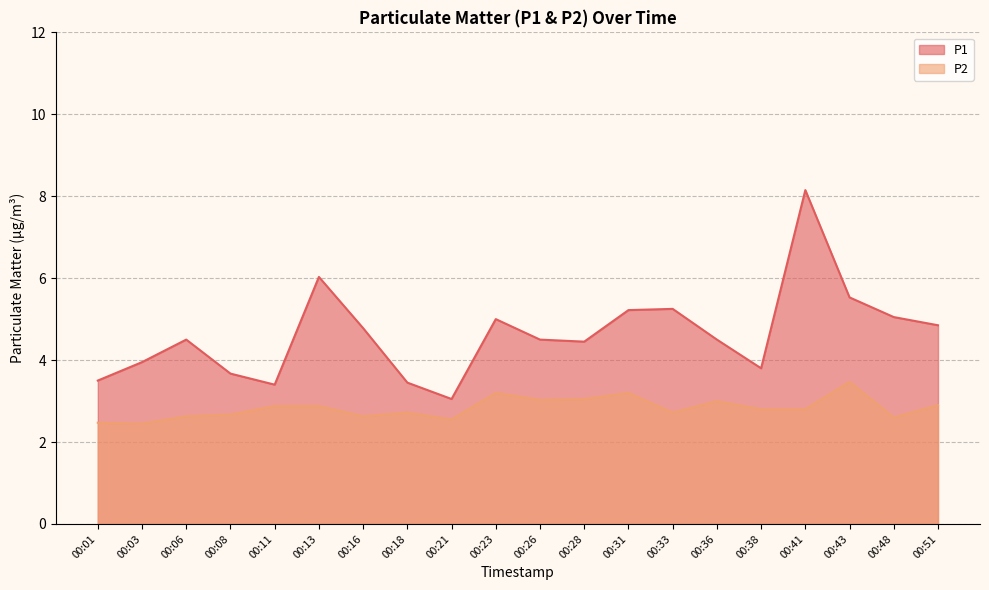

At which category does the chart reach its peak across all series?

00:41